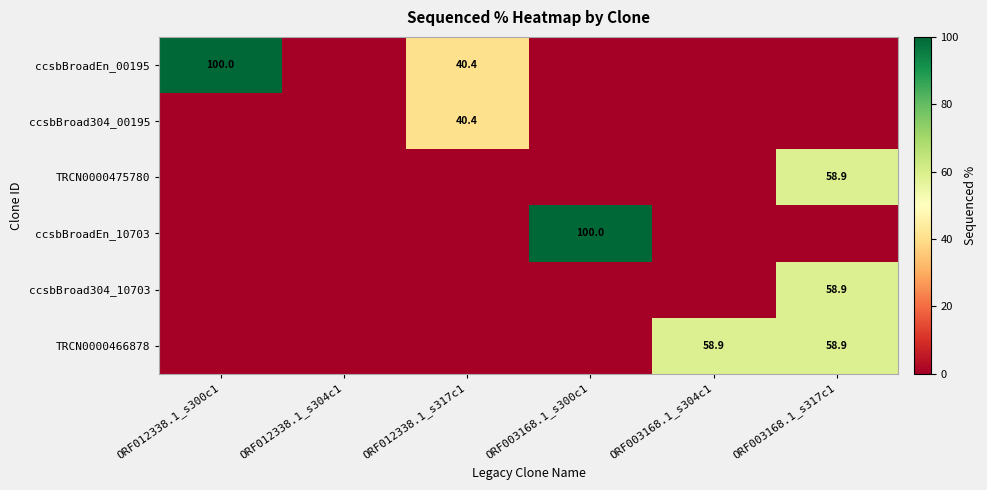

The ccsbBroad304_10703 series shows 0.0 at ORF012338.1_s304c1. True or false?

True